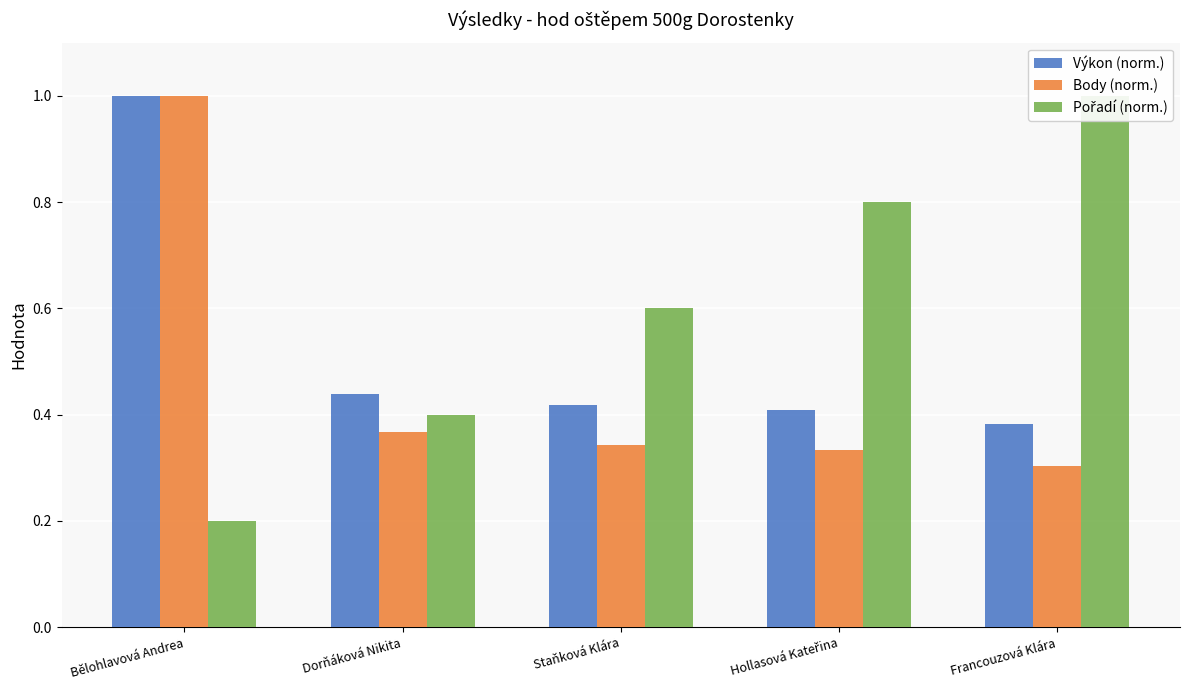

Reading right to left, what are all the values shown in this chart?

Výkon (norm.): Francouzová Klára=0.4	Hollasová Kateřina=0.4	Staňková Klára=0.4	Dorňáková Nikita=0.4	Bělohlavová Andrea=1.0
Body (norm.): Francouzová Klára=0.3	Hollasová Kateřina=0.3	Staňková Klára=0.3	Dorňáková Nikita=0.4	Bělohlavová Andrea=1.0
Pořadí (norm.): Francouzová Klára=1.0	Hollasová Kateřina=0.8	Staňková Klára=0.6	Dorňáková Nikita=0.4	Bělohlavová Andrea=0.2